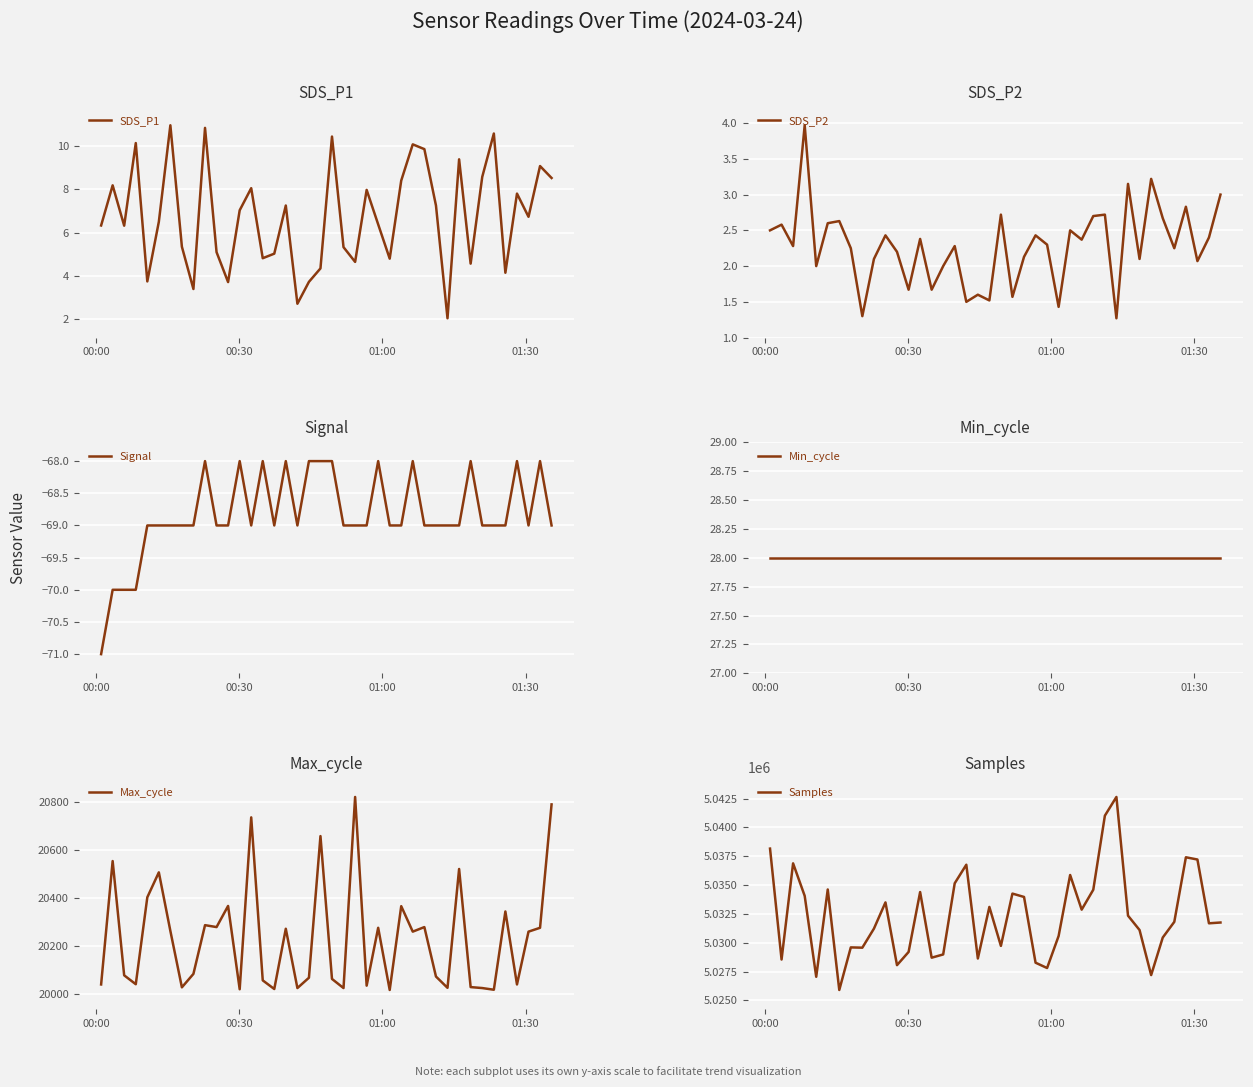

What position from the left is 00:00?

1